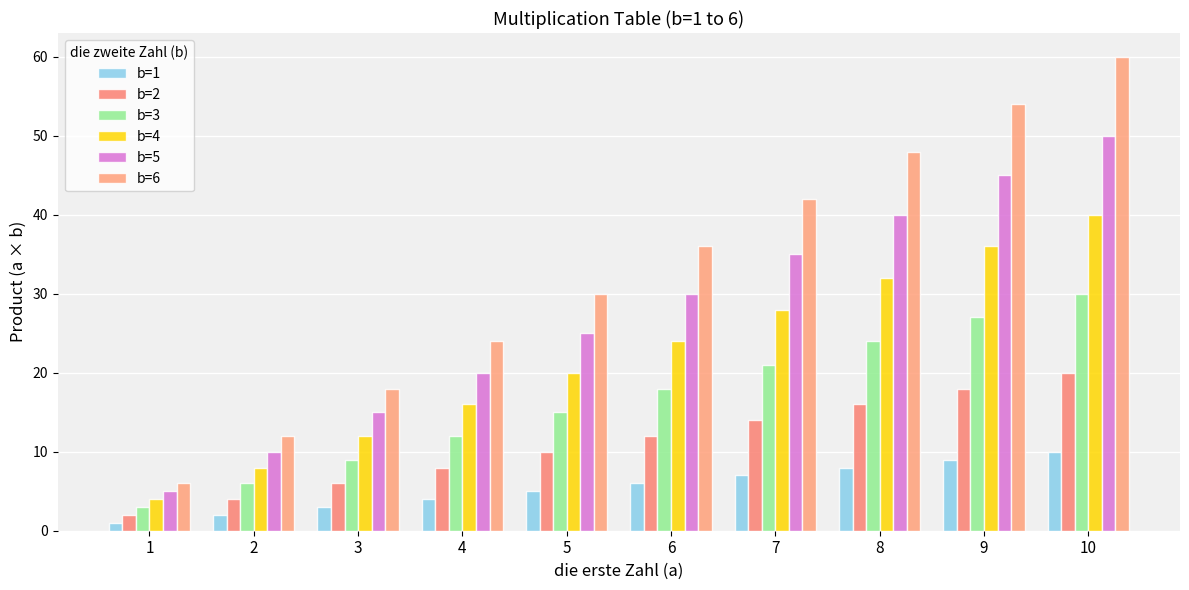

How many data points in b=3 are less than 18?

5